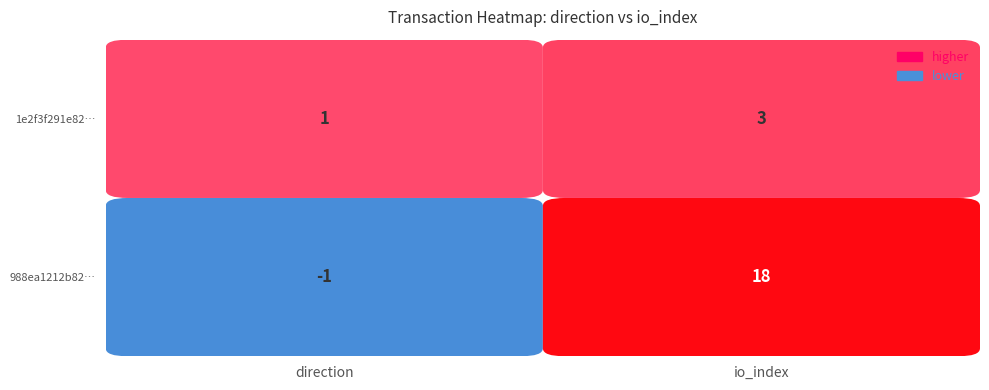

How many data points does each series have?

2